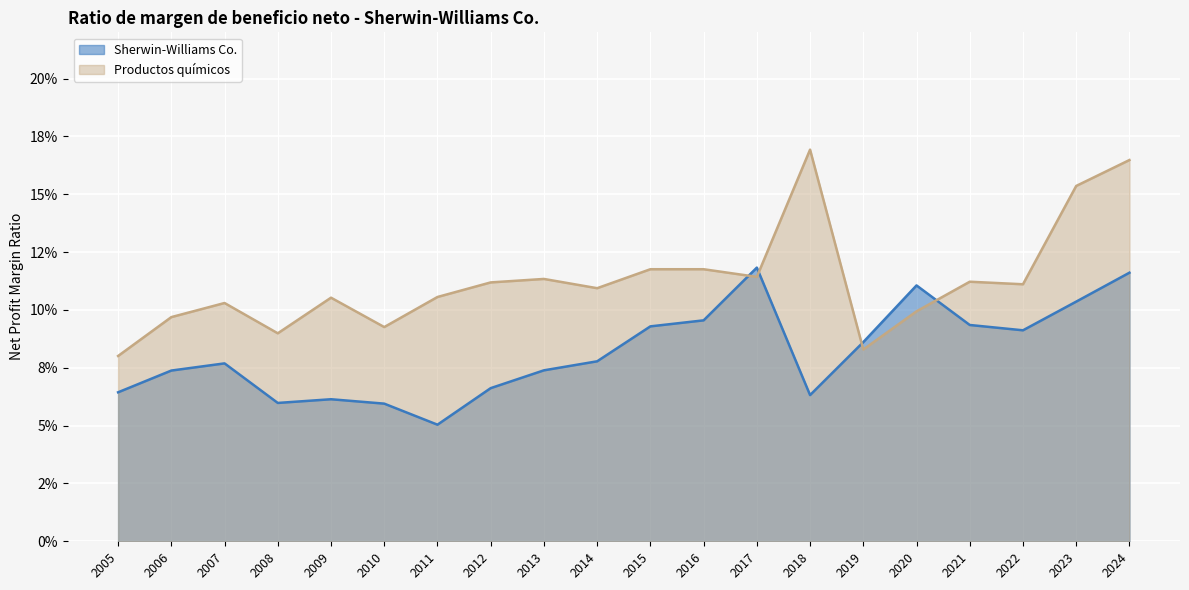

Which series has the widest spread of values?

Productos químicos